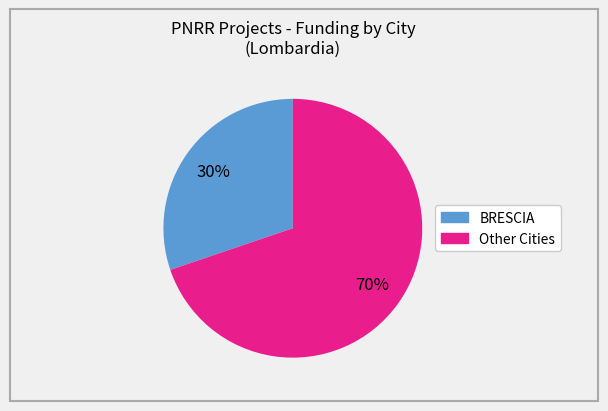

To the nearest percent, what is the difference between the largest and smallest slice percentages?

40%